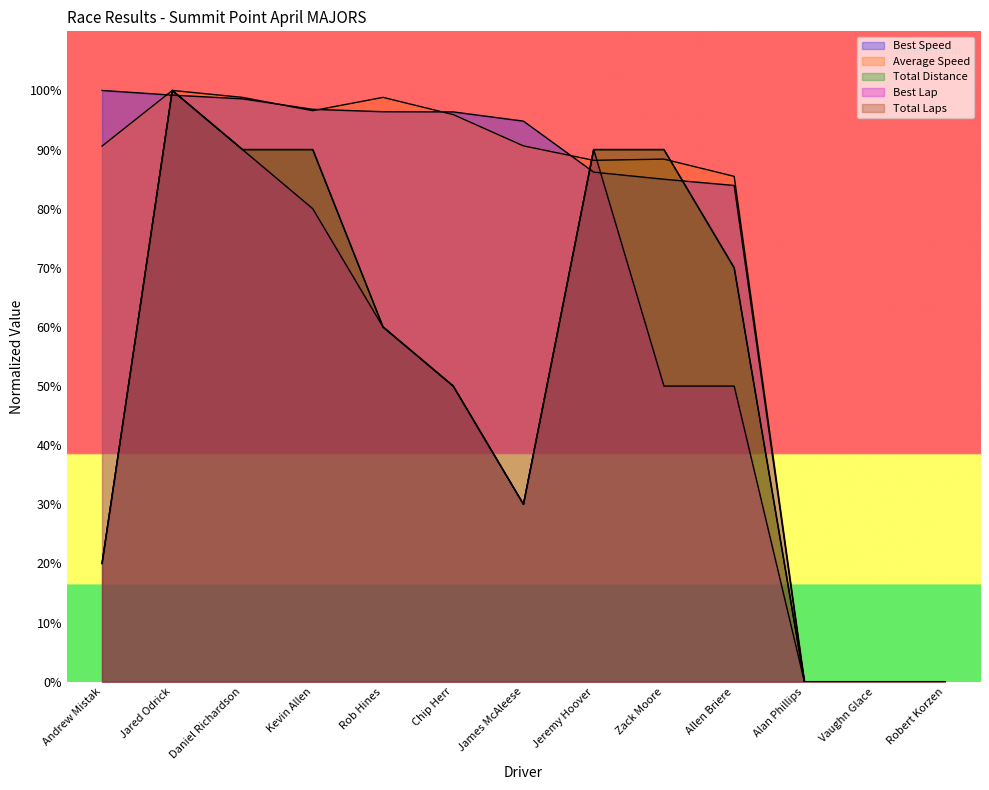

List the series in order of their peak value, lowest first.

Total Laps, Total Distance, Best Lap, Best Speed, Average Speed